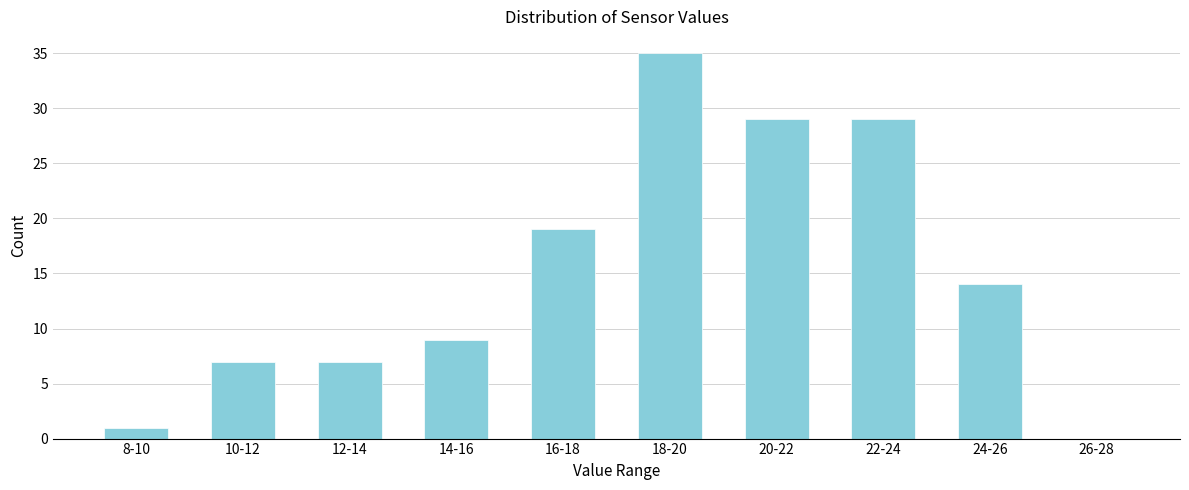

Reading left to right, extract all data points from this chart.

8-10=1	10-12=7	12-14=7	14-16=9	16-18=19	18-20=35	20-22=29	22-24=29	24-26=14	26-28=0